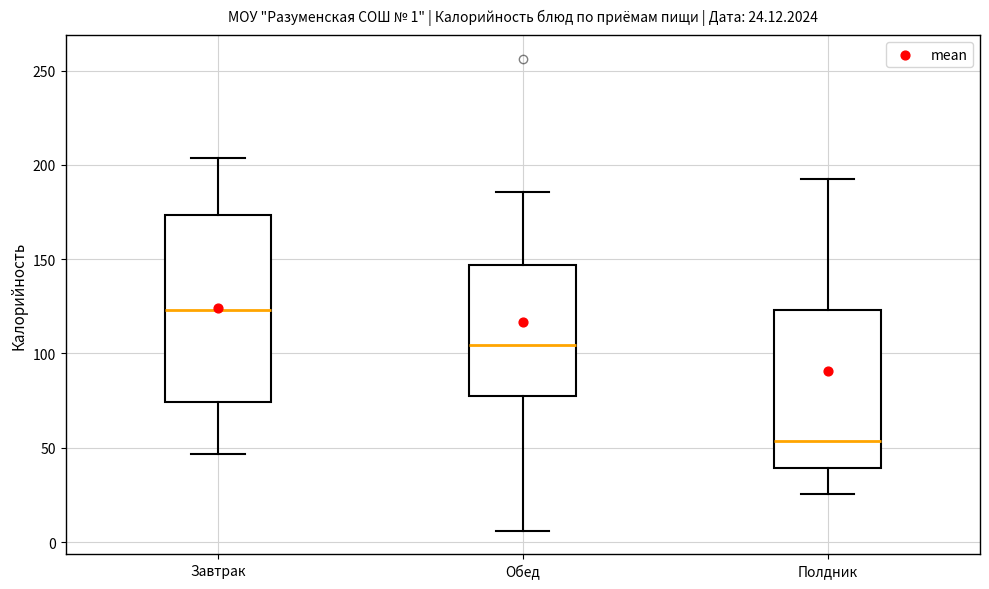

Comparing the boxes themselves (not the whiskers), which one is the tallest?

Завтрак